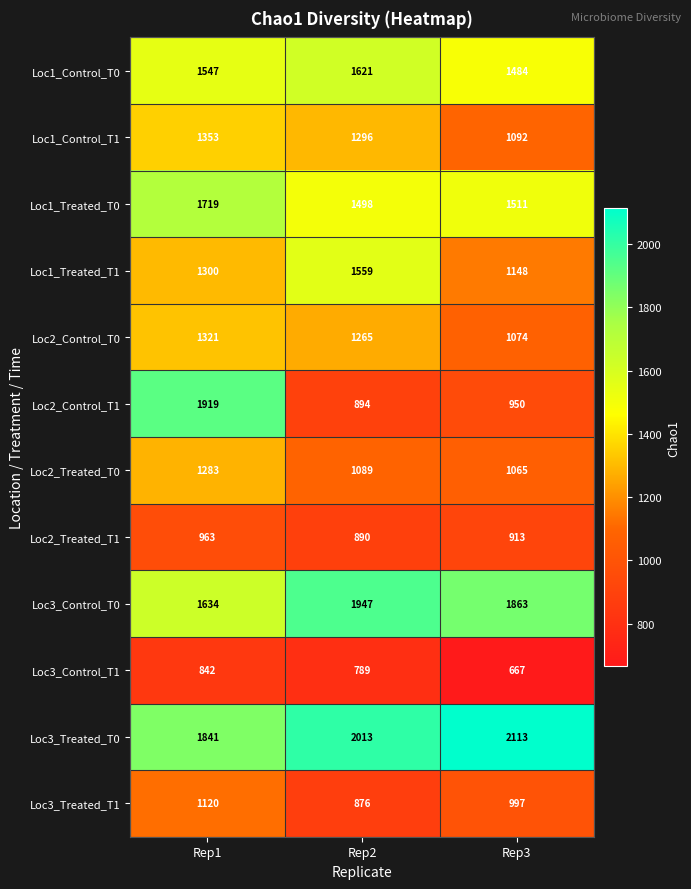

Which category has the lowest value across all series?

Rep3